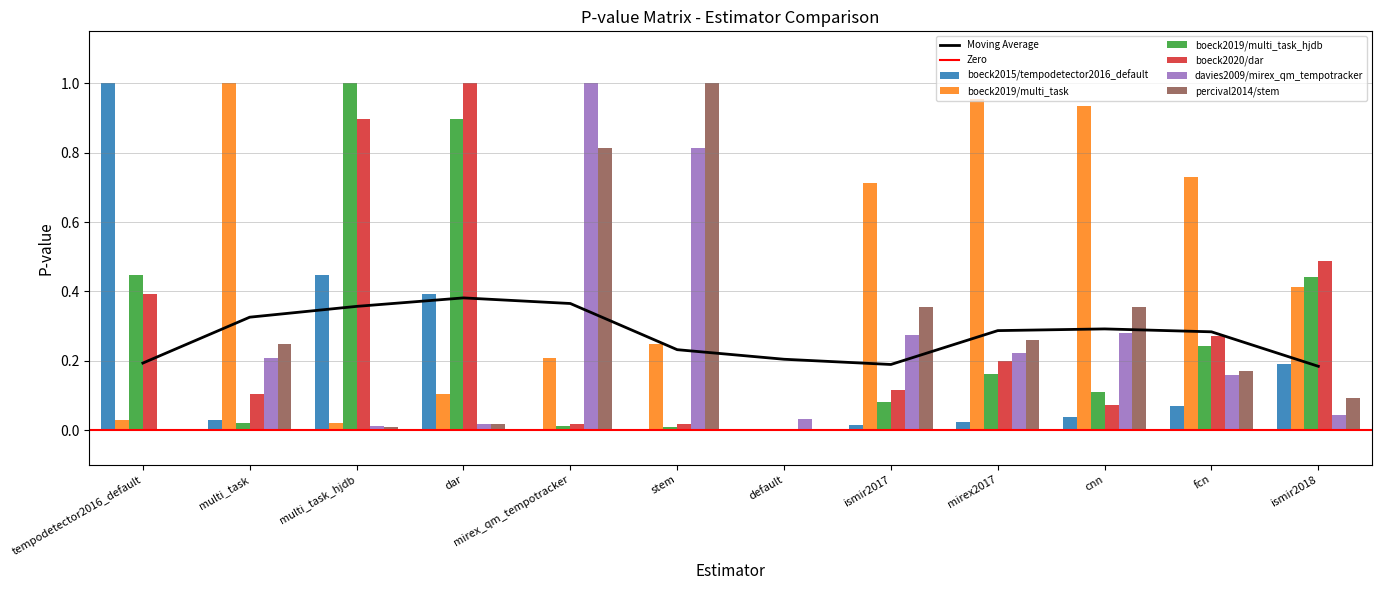

Is it true that boeck2020/dar equals 0.0 at default?

True